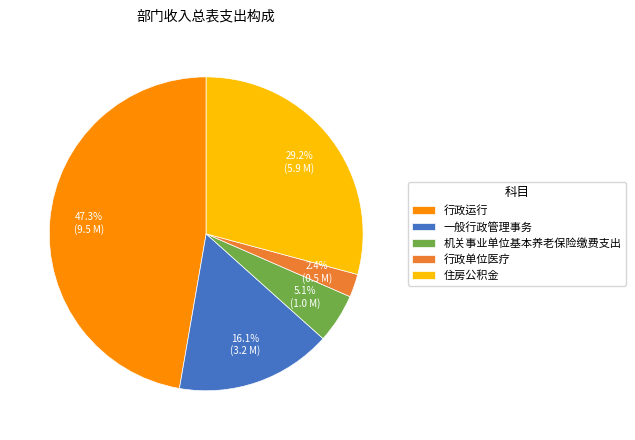

Rank the categories by value from lowest to highest.

行政单位医疗, 机关事业单位基本养老保险缴费支出, 一般行政管理事务, 住房公积金, 行政运行